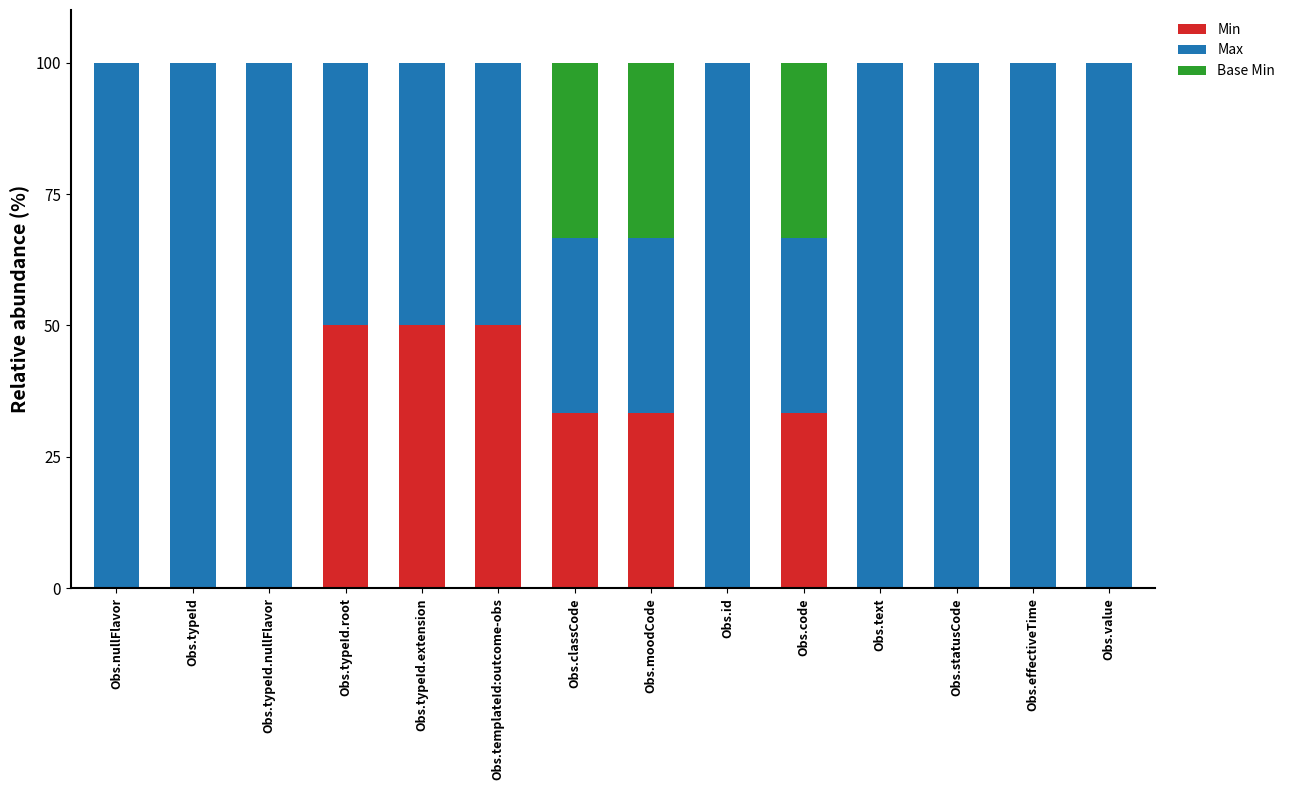

What is the total value across all series at Obs.moodCode?

100.0